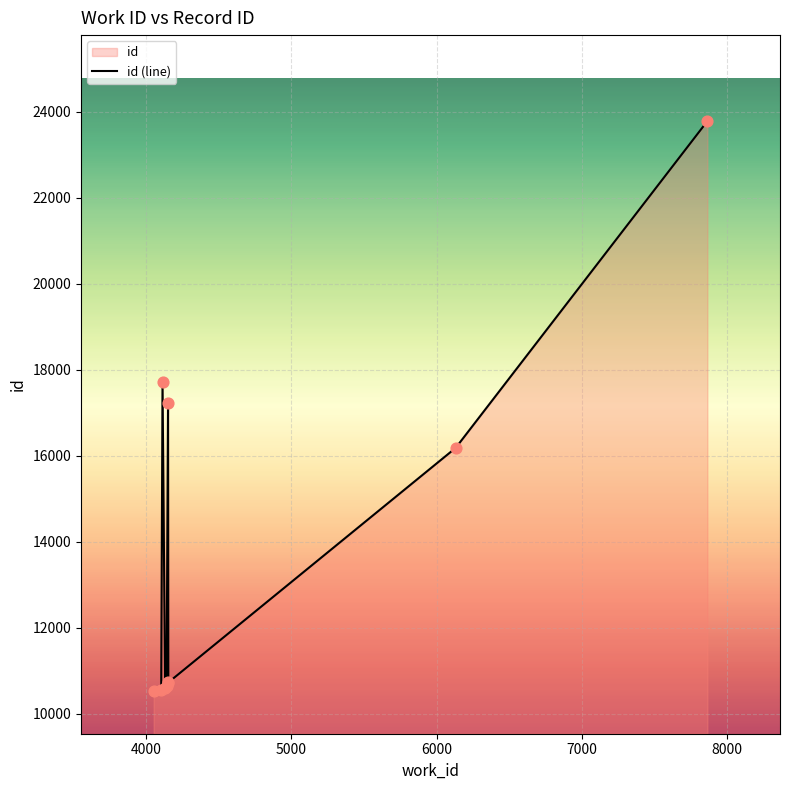

Approximately how many times larger is the value at 4113 compared to 6131?

1.1